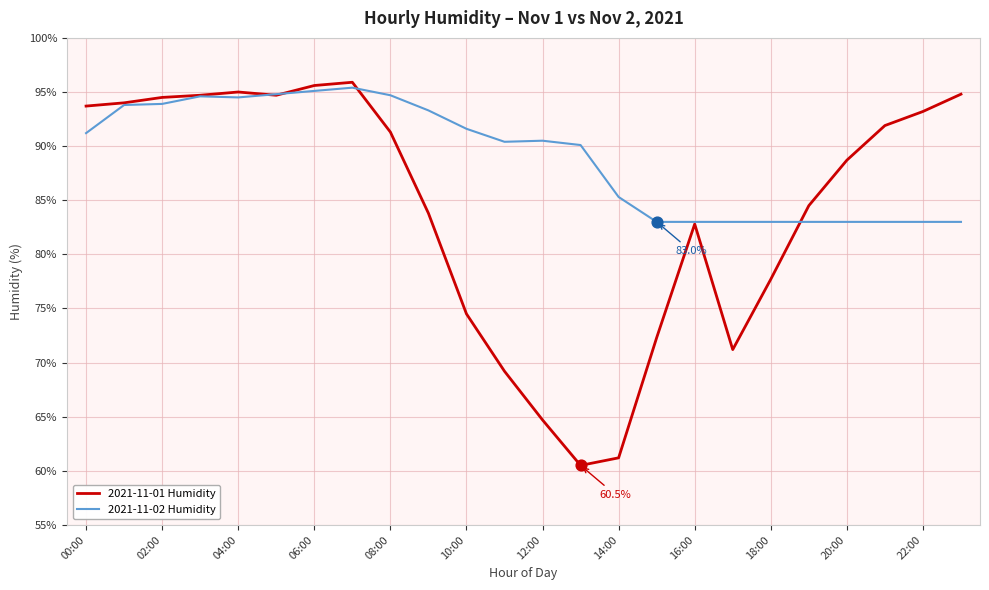

Which series has the largest range (max minus min)?

2021-11-01 Humidity